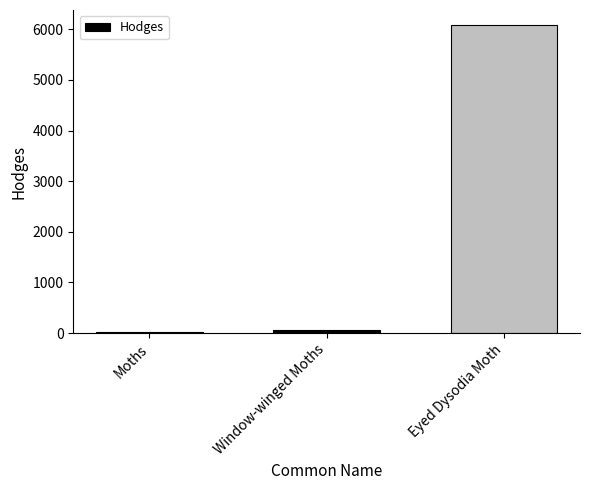

At which label does the data first exceed 70?

Window-winged Moths